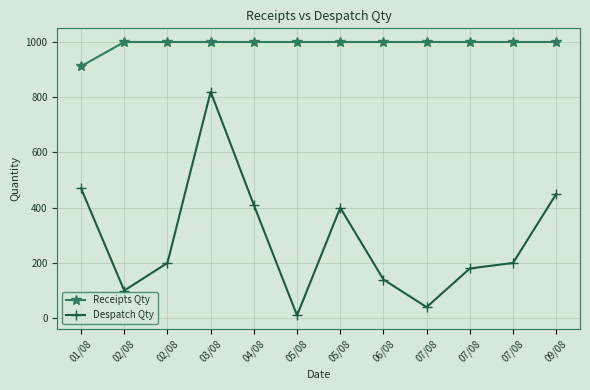

How many lines are shown in the chart?

2